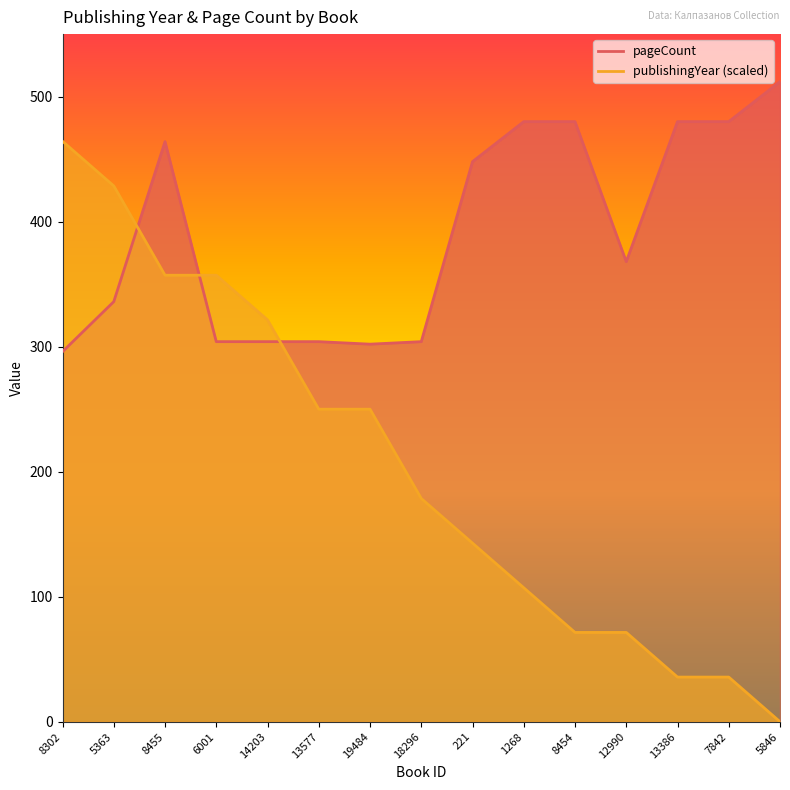

How many lines are shown in the chart?

2